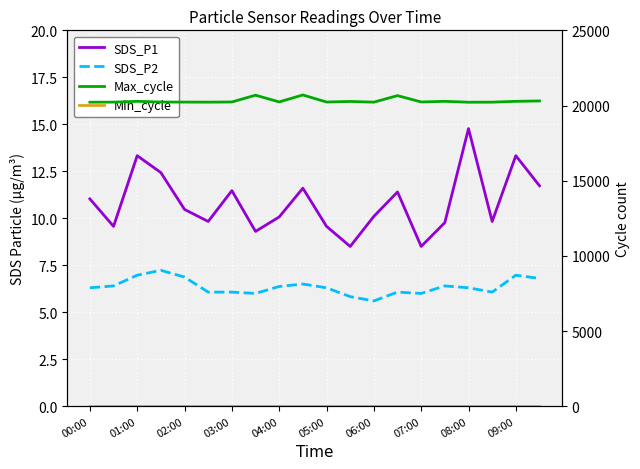

In Max_cycle, how many points are lower than both neighbors (excluding endpoints)?

6